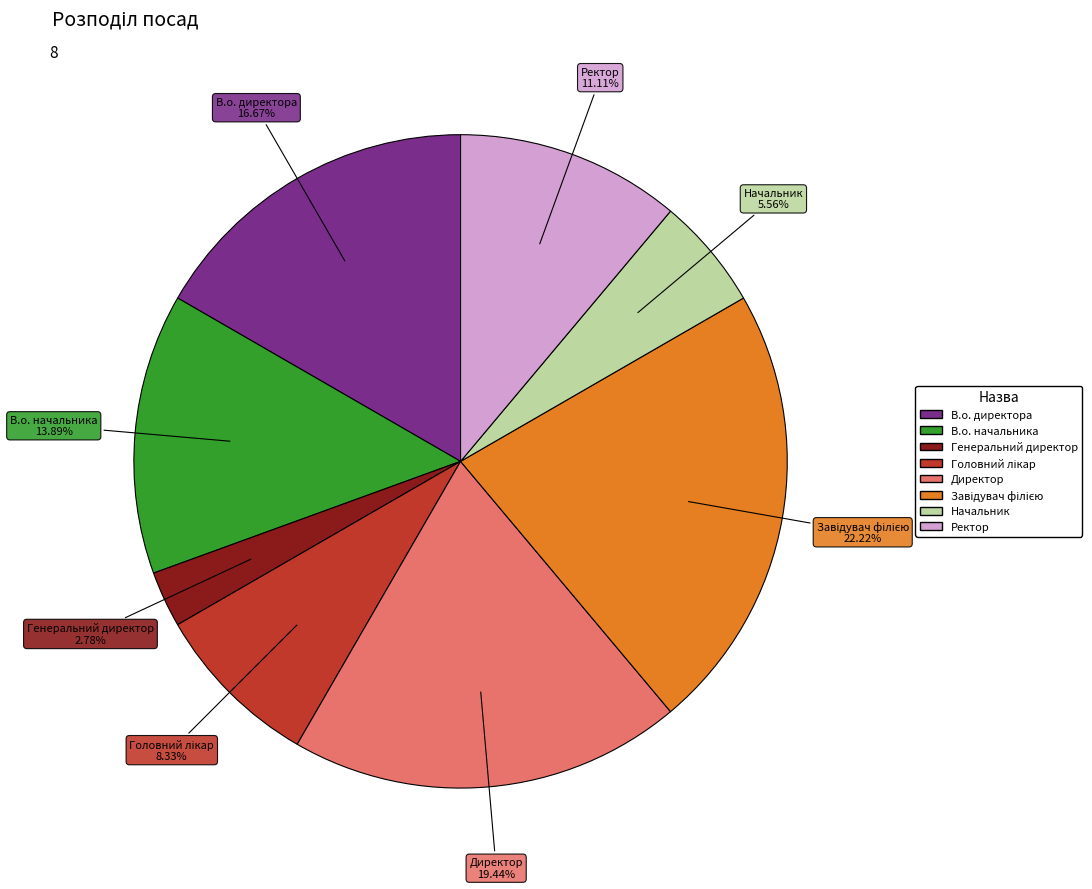

To the nearest percent, what portion does Начальник represent?

6%